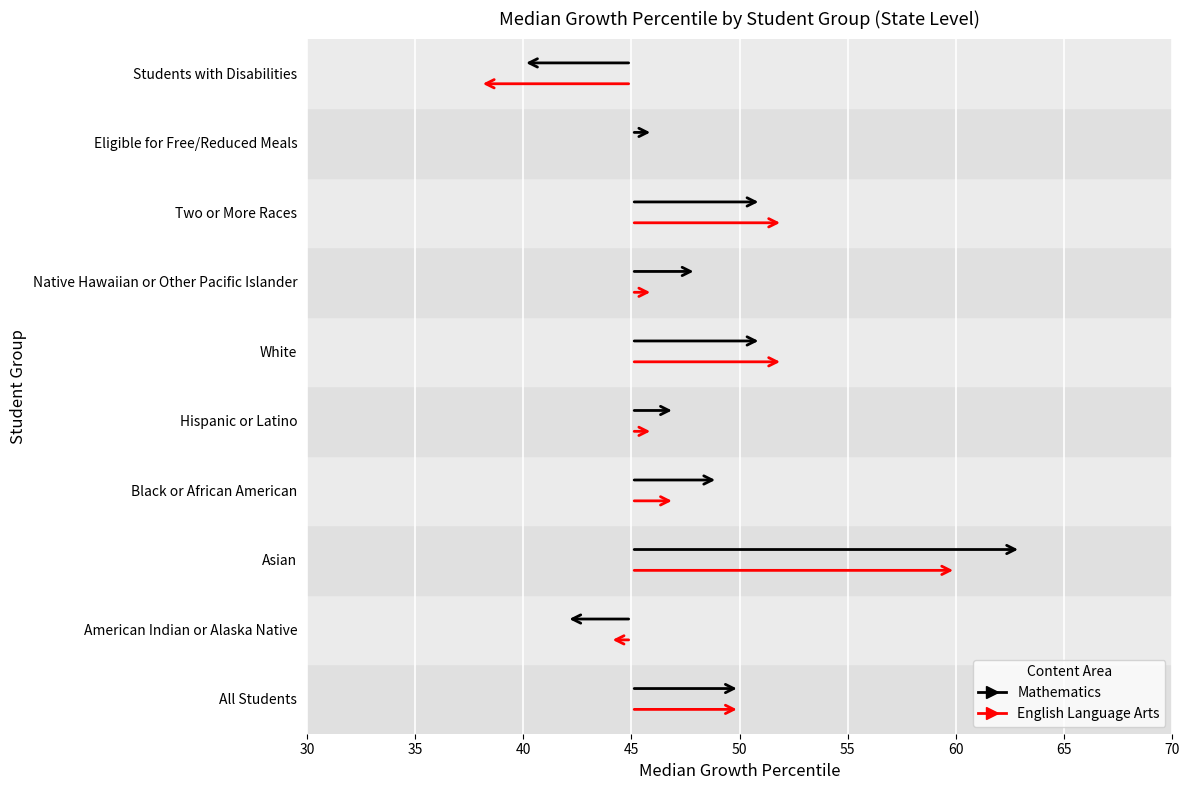

What is the total value across all series at Eligible for Free/Reduced Meals?

91